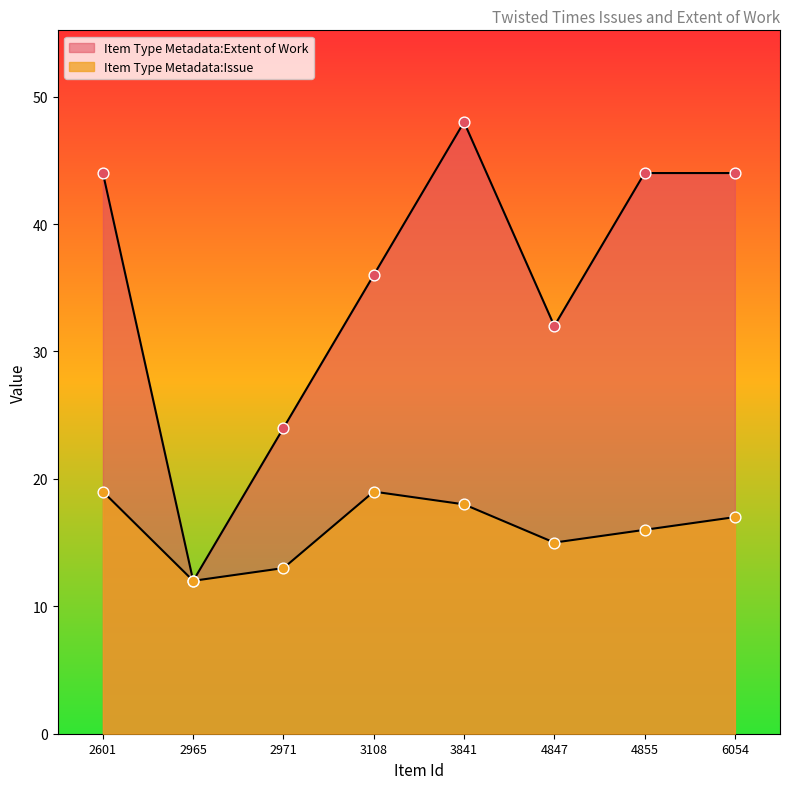

Which series has the largest total across all categories?

Item Type Metadata:Extent of Work